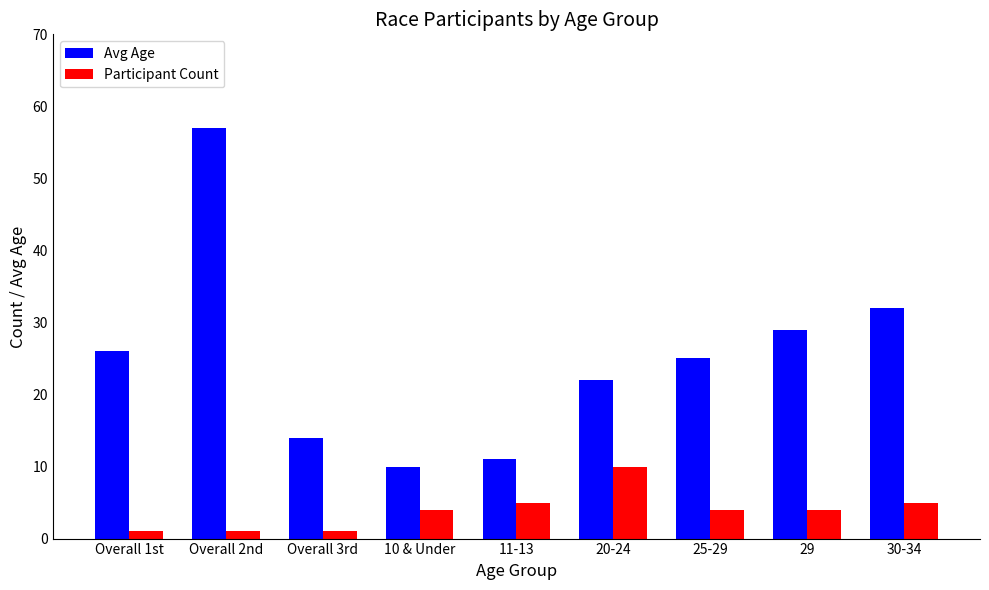

At 20-24, list the series in order from smallest to largest.

Participant Count, Avg Age